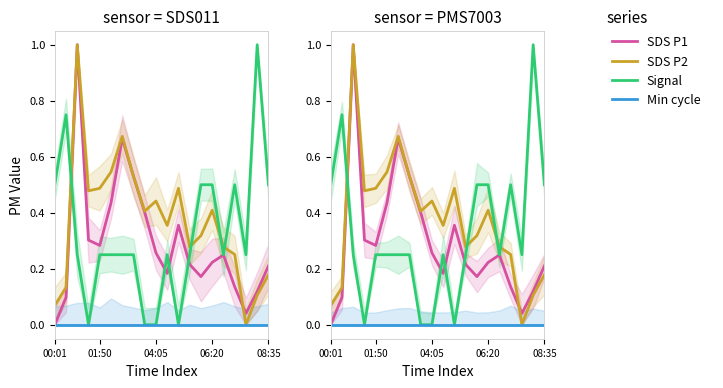

Does the chart have visible grid lines?

No